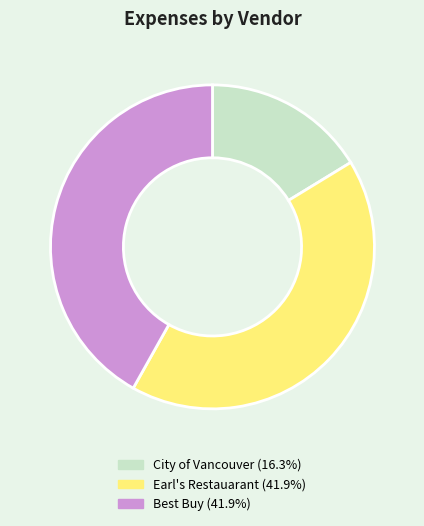

Which category has the smallest portion of the pie?

City of Vancouver